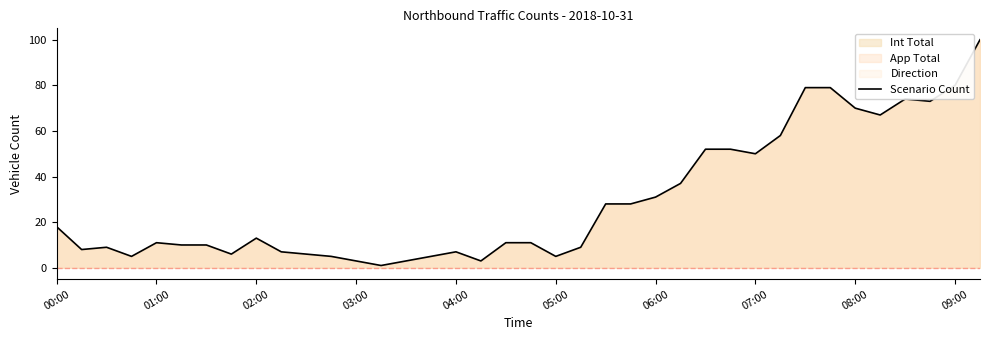

What is the maximum value shown in the chart?

100